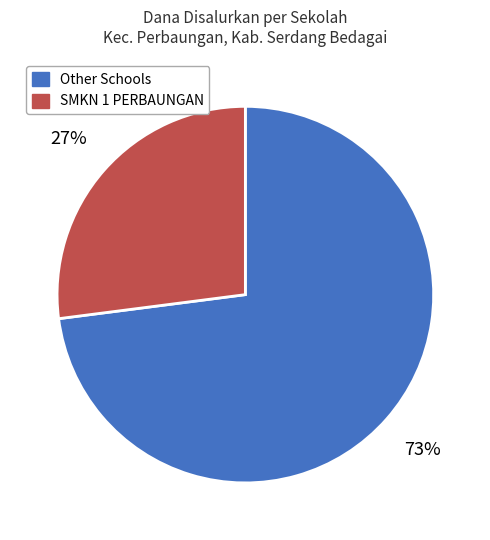

Is there any slice that represents more than half of the pie?

Yes